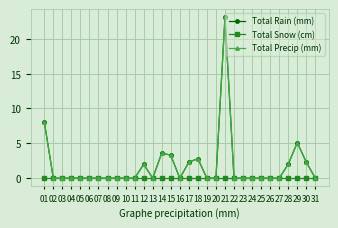

Reading left to right, extract all data points from this chart.

Total Rain (mm): 8.1	0.0	0.0	0.0	0.0	0.0	0.0	0.0	0.0	0.0	0.0	2.0	0.0	3.6	3.3	0.0	2.3	2.8	0.0	0.0	23.1	0.0	0.0	0.0	0.0	0.0	0.0	2.0	5.1	2.3	0.0
Total Snow (cm): 0.0	0.0	0.0	0.0	0.0	0.0	0.0	0.0	0.0	0.0	0.0	0.0	0.0	0.0	0.0	0.0	0.0	0.0	0.0	0.0	0.0	0.0	0.0	0.0	0.0	0.0	0.0	0.0	0.0	0.0	0.0
Total Precip (mm): 8.1	0.0	0.0	0.0	0.0	0.0	0.0	0.0	0.0	0.0	0.0	2.0	0.0	3.6	3.3	0.0	2.3	2.8	0.0	0.0	23.1	0.0	0.0	0.0	0.0	0.0	0.0	2.0	5.1	2.3	0.0